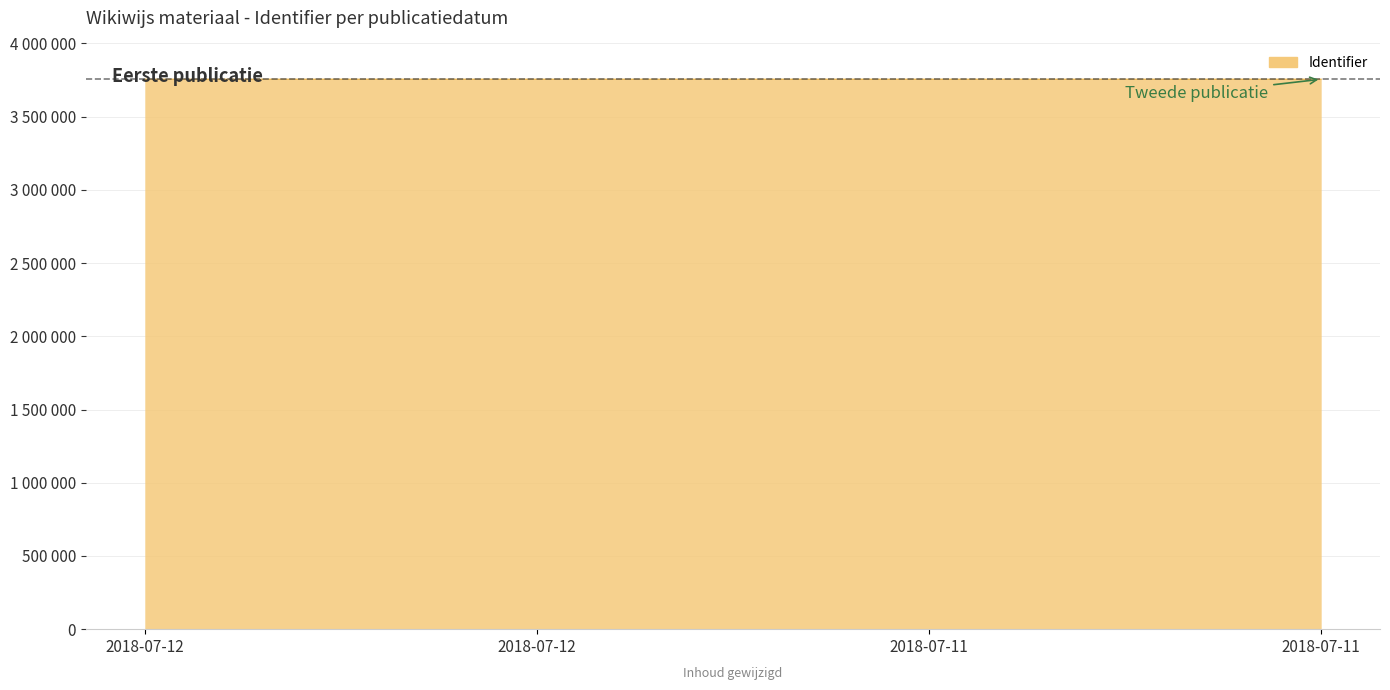

Approximately how many times larger is the value at 2018-07-11 compared to 2018-07-11?

1.0